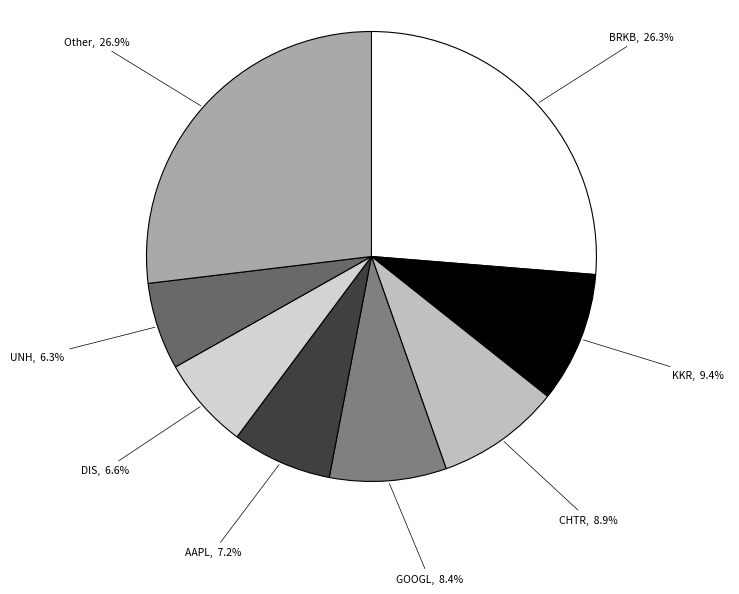

Which has a higher value, DIS or GOOGL?

GOOGL